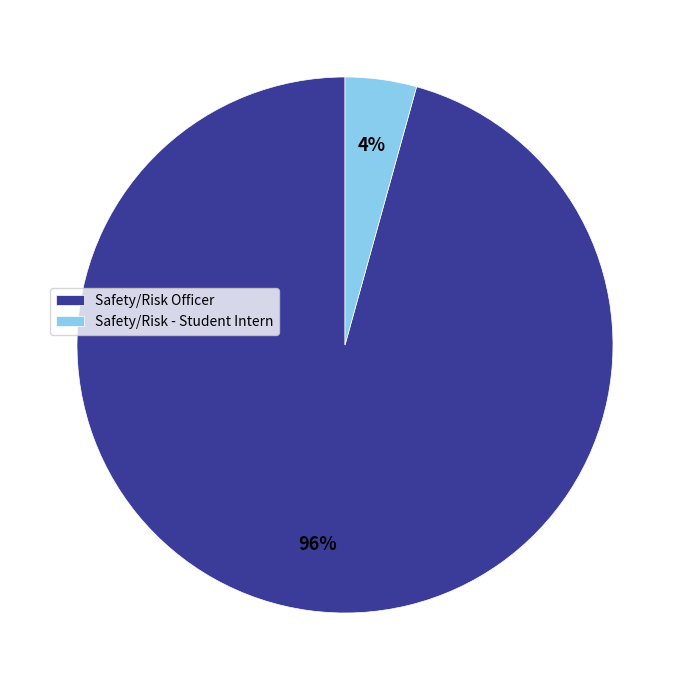

How many segments does this pie chart have?

2